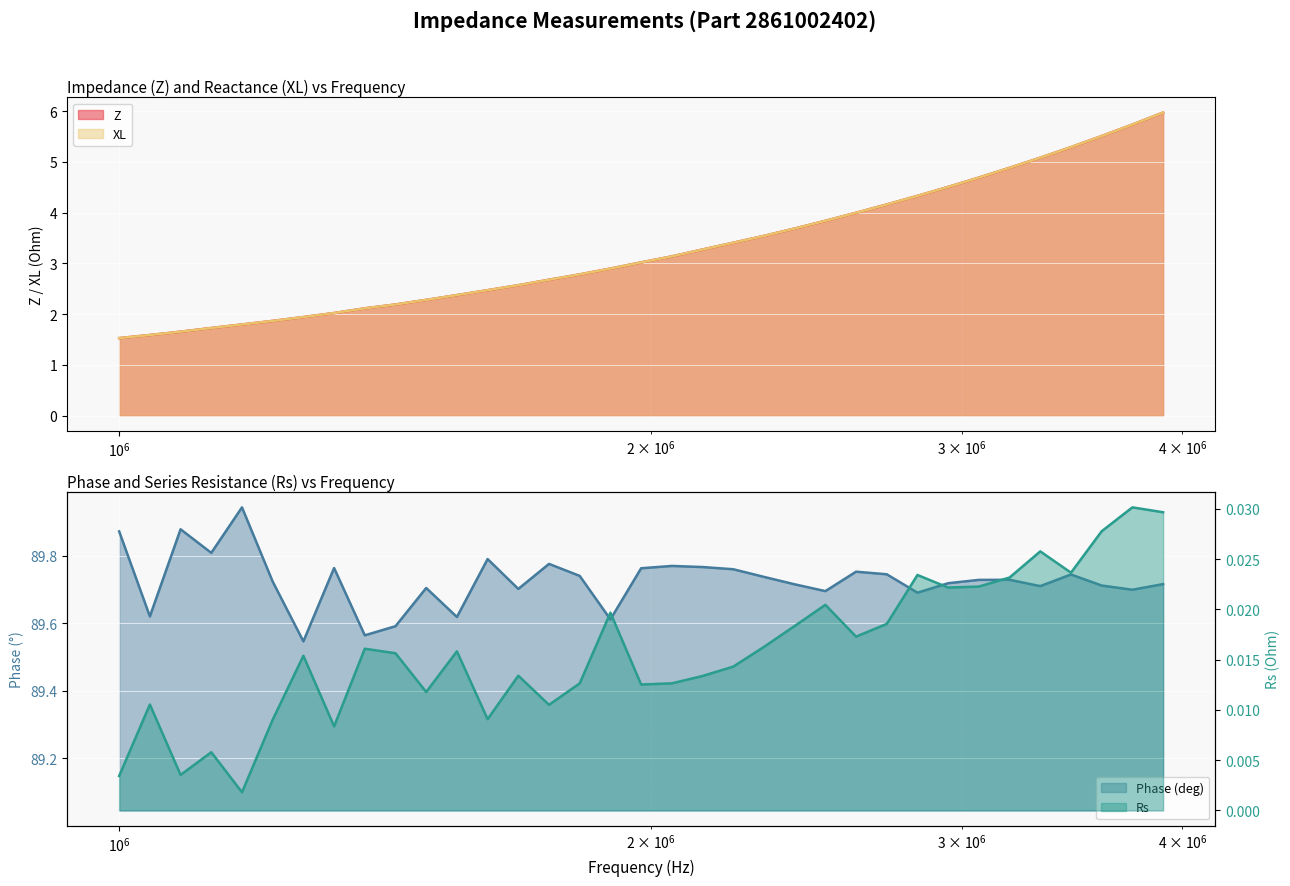

What is the label of the 15th point from the right?

2226958.508